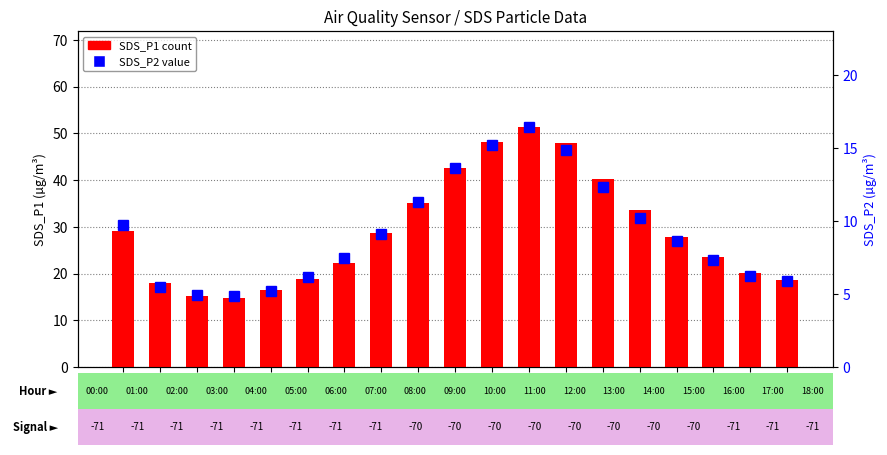

At which label does SDS_P2 reach its minimum?

03:00